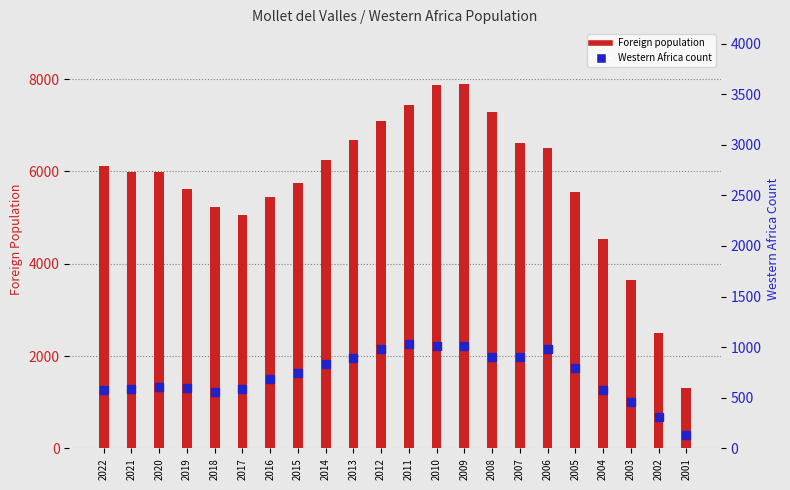

What is the total value across all series at 2011?

8485